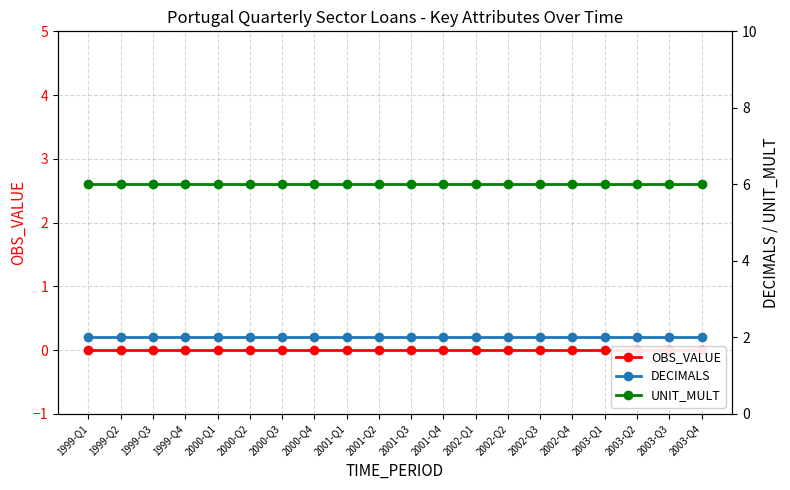

Reading left to right, extract all data points from this chart.

OBS_VALUE: 0	0	0	0	0	0	0	0	0	0	0	0	0	0	0	0	0	0	0	0
DECIMALS: 2	2	2	2	2	2	2	2	2	2	2	2	2	2	2	2	2	2	2	2
UNIT_MULT: 6	6	6	6	6	6	6	6	6	6	6	6	6	6	6	6	6	6	6	6